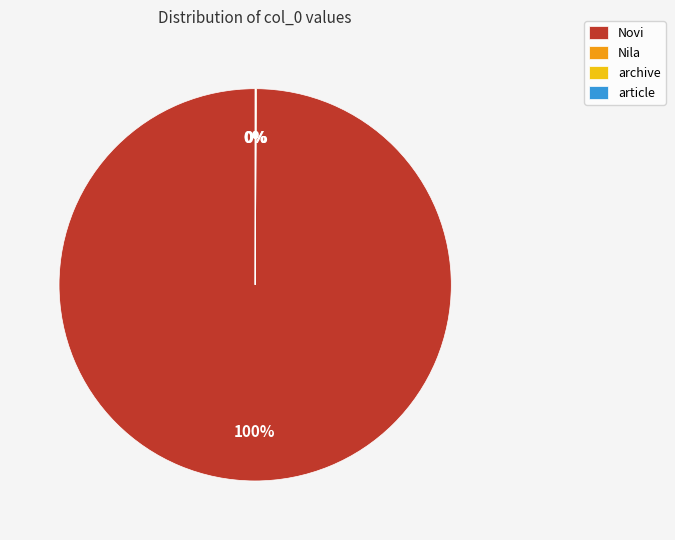

To the nearest percent, what is the average slice percentage?

25%